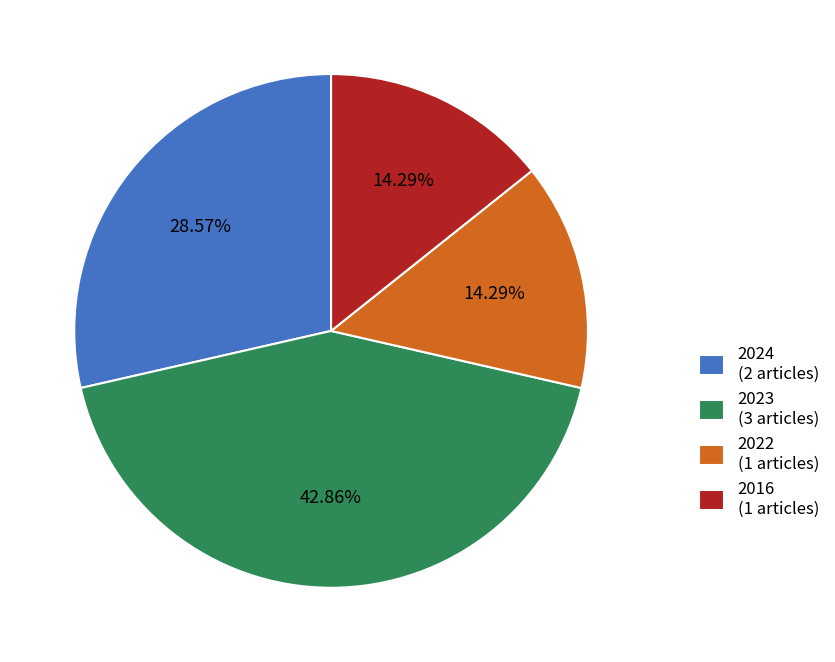

Is 2024 (2 articles) the majority of the pie?

No